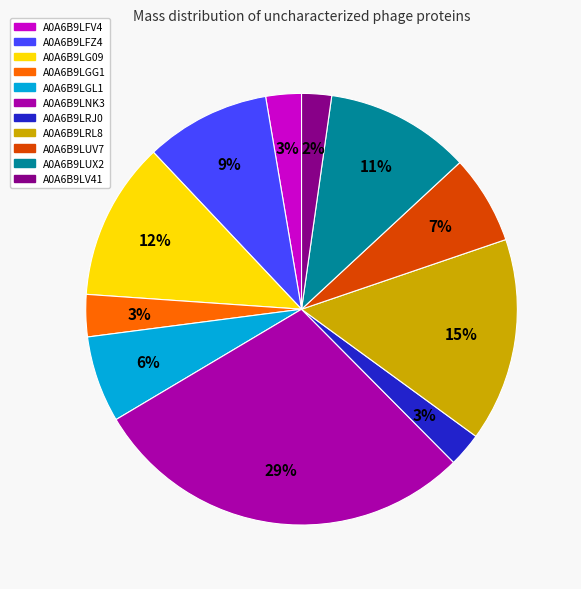

True or false: A0A6B9LFZ4 accounts for 1% of the total.

False